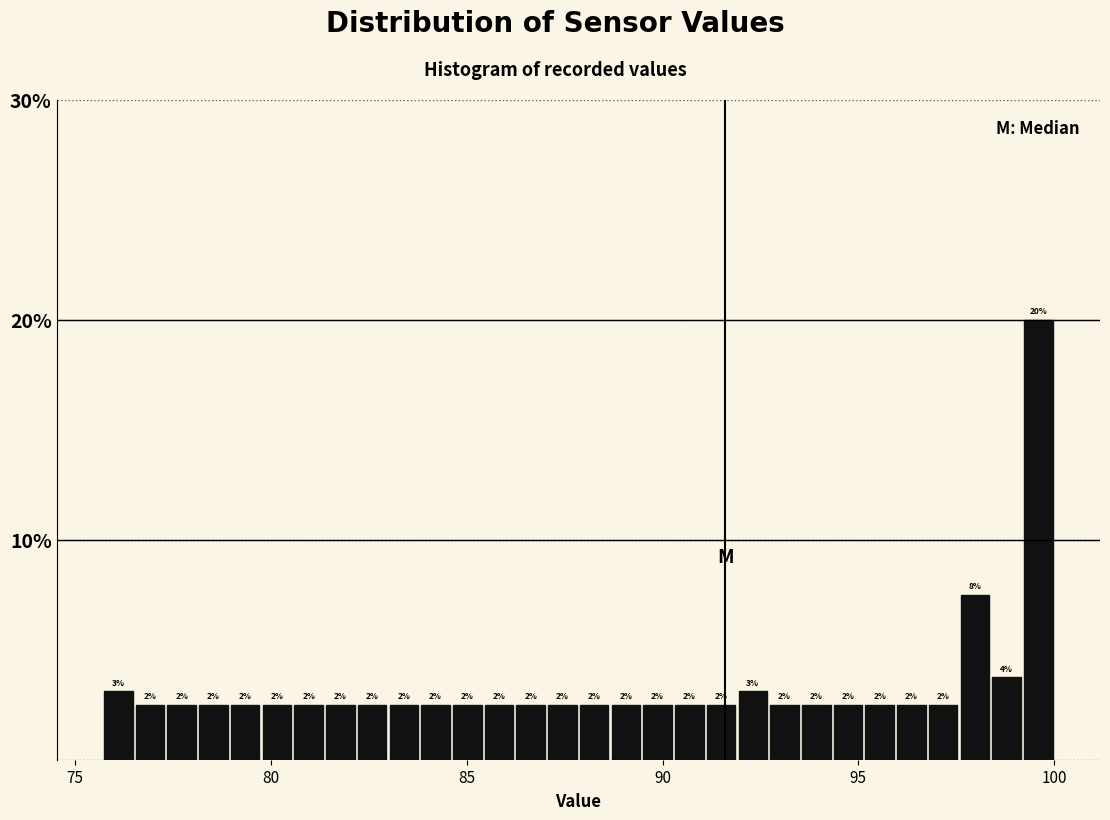

Around what value on the x-axis is the tallest bar? Give the approximate position of its centre, as read against the axis.

99.5